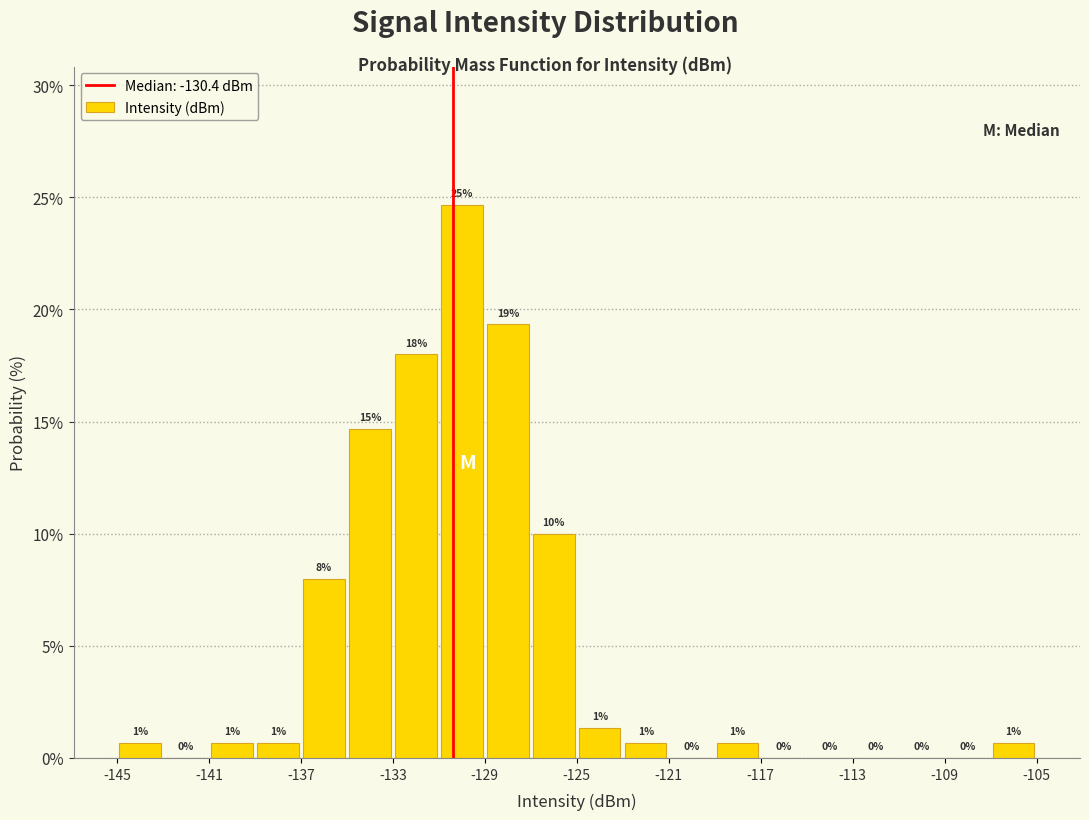

Over which range of the x-axis is the bar tallest?

-131 to -129